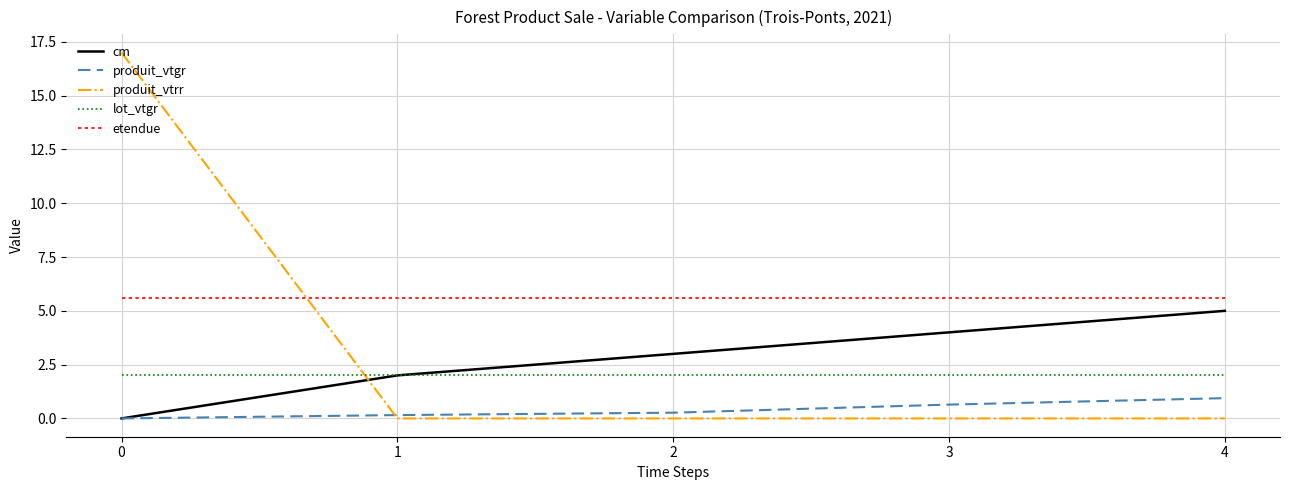

Rank the series at 2 from highest to lowest value.

etendue, cm, lot_vtgr, produit_vtgr, produit_vtrr